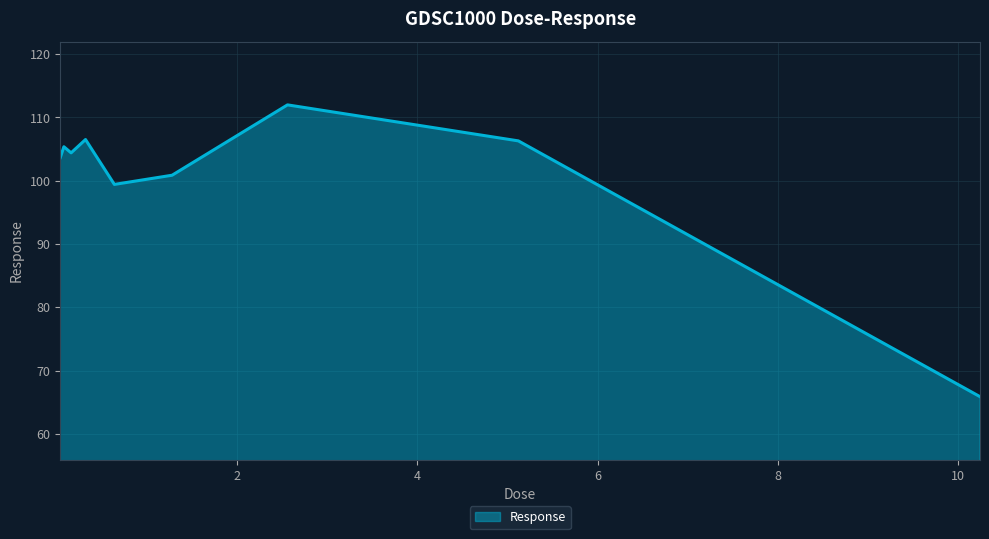

What is the minimum value shown in the chart?

65.9